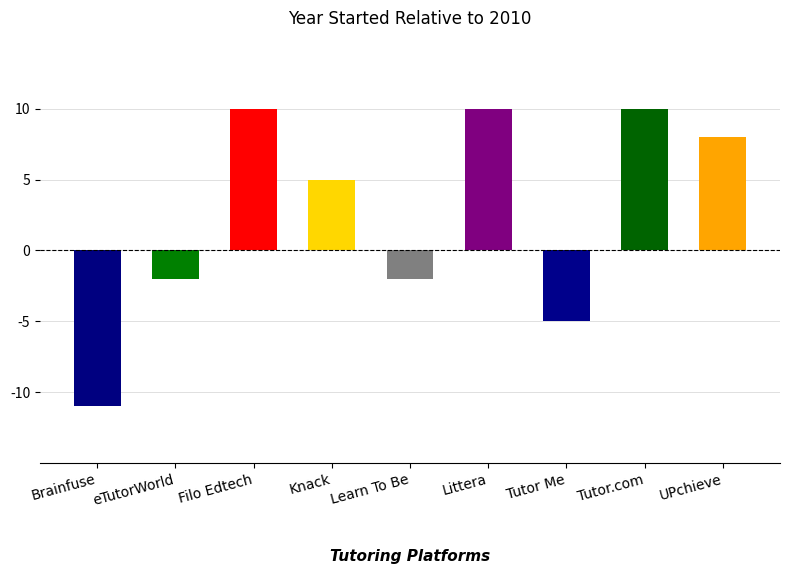

Which label corresponds to the largest value in the chart?

Filo Edtech